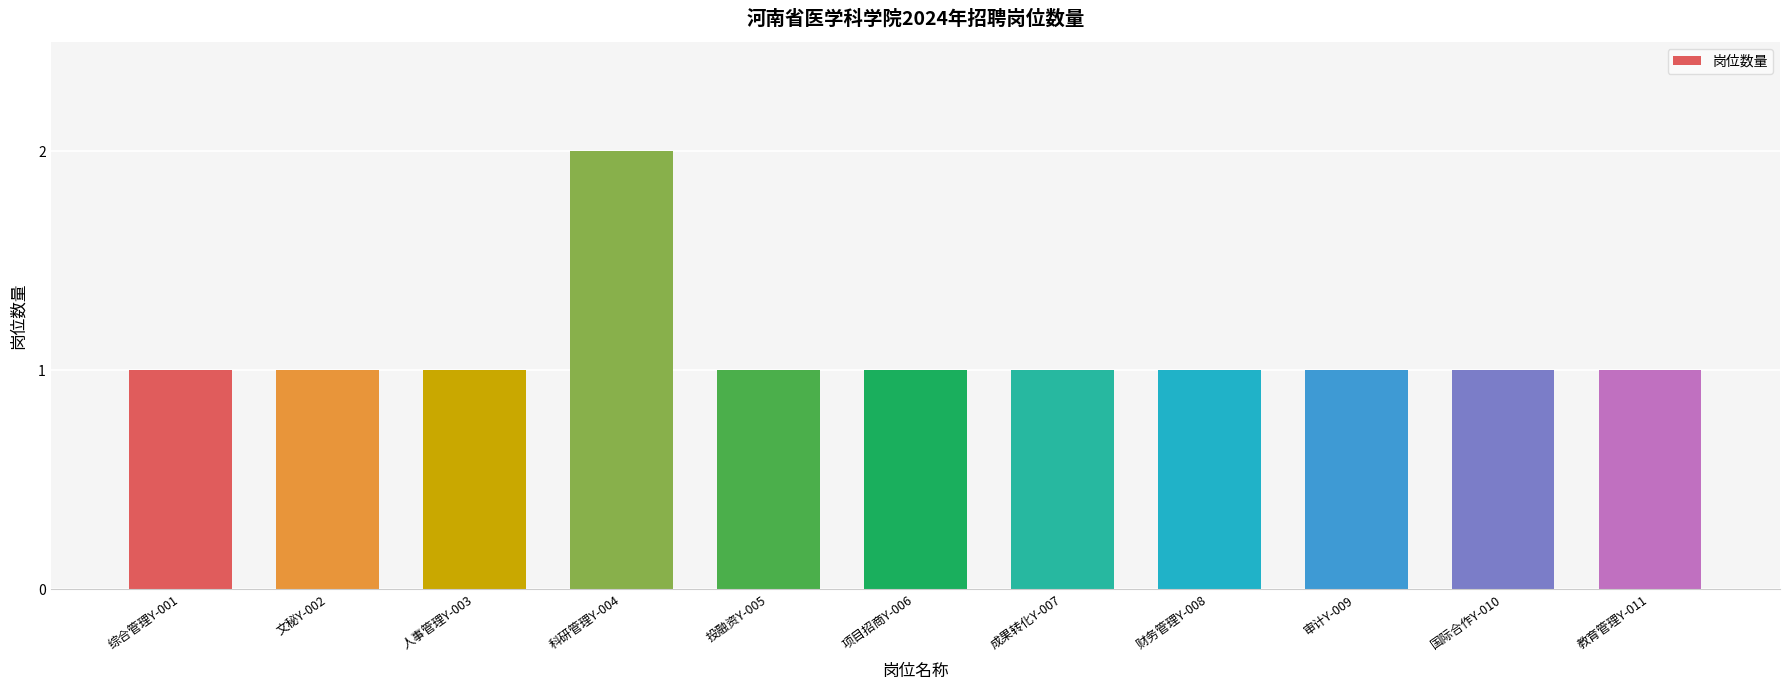

Are the bars grouped side by side (vs. stacked)?

No